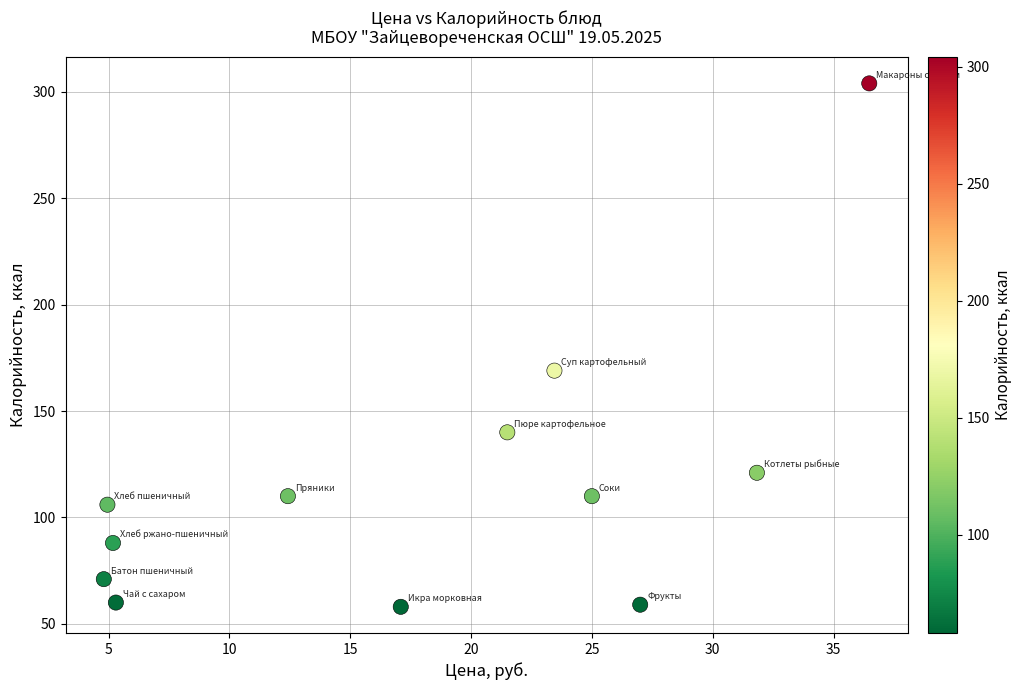

What Y value in the scatter plot is closest to 181?

169